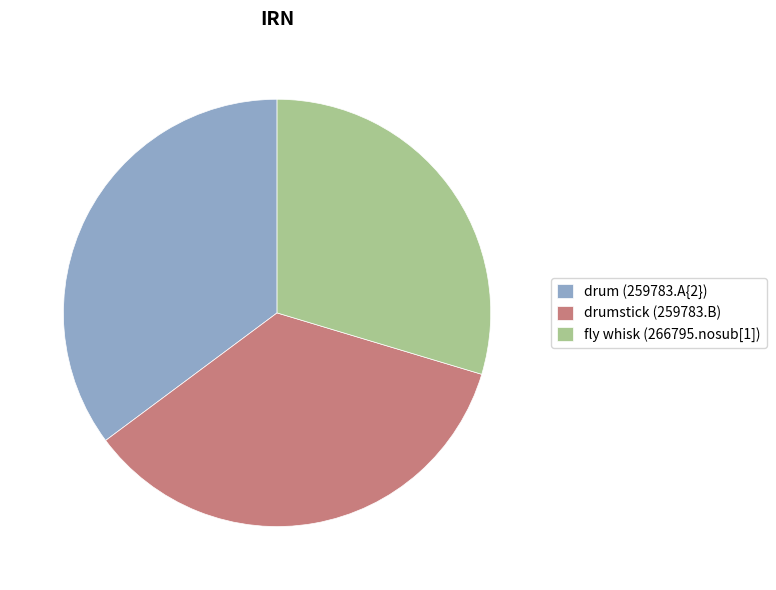

What is the ratio of the value at drum (259783.A{2}) to the value at fly whisk (266795.nosub[1])?

1.2